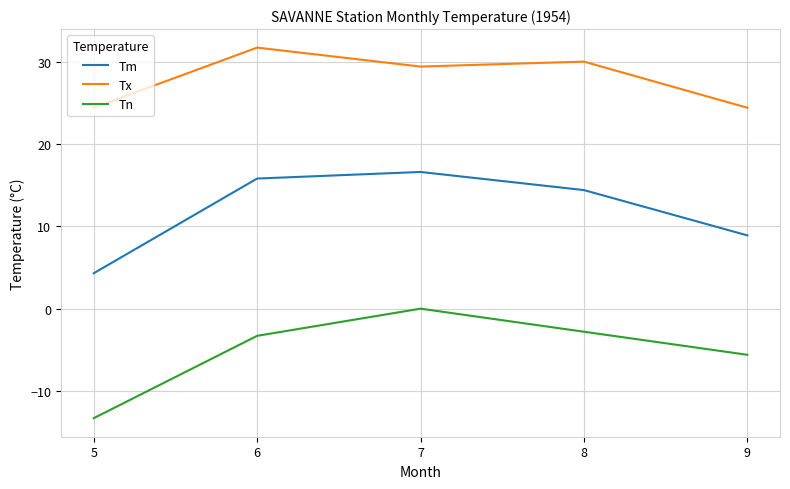

In Tm, how many points are higher than both neighbors (excluding endpoints)?

1